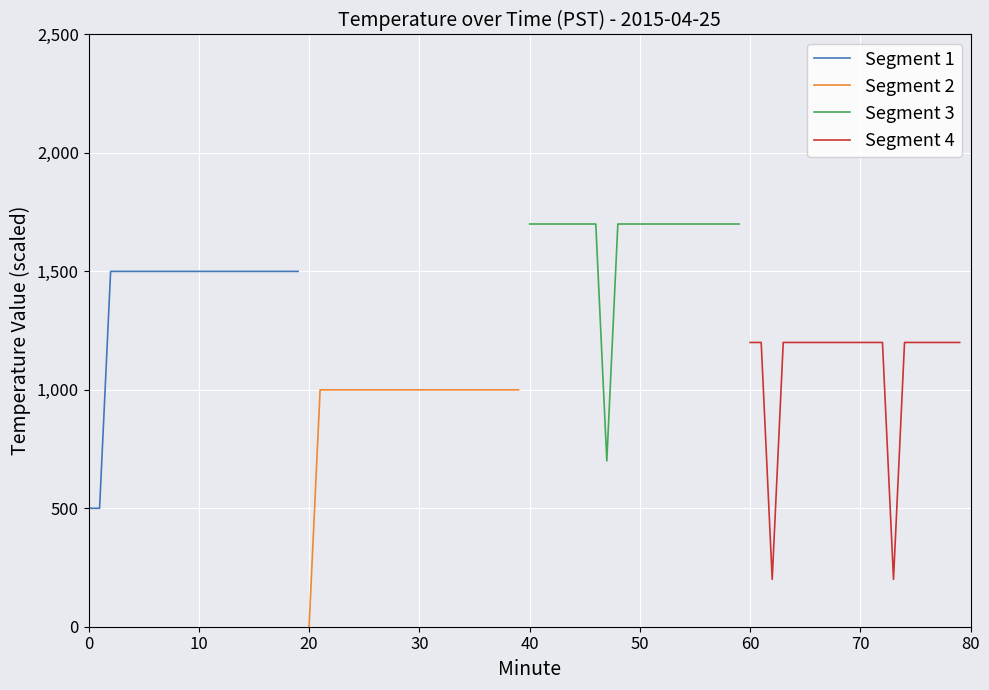

What is the highest value of the Segment 2 series?

1000.0